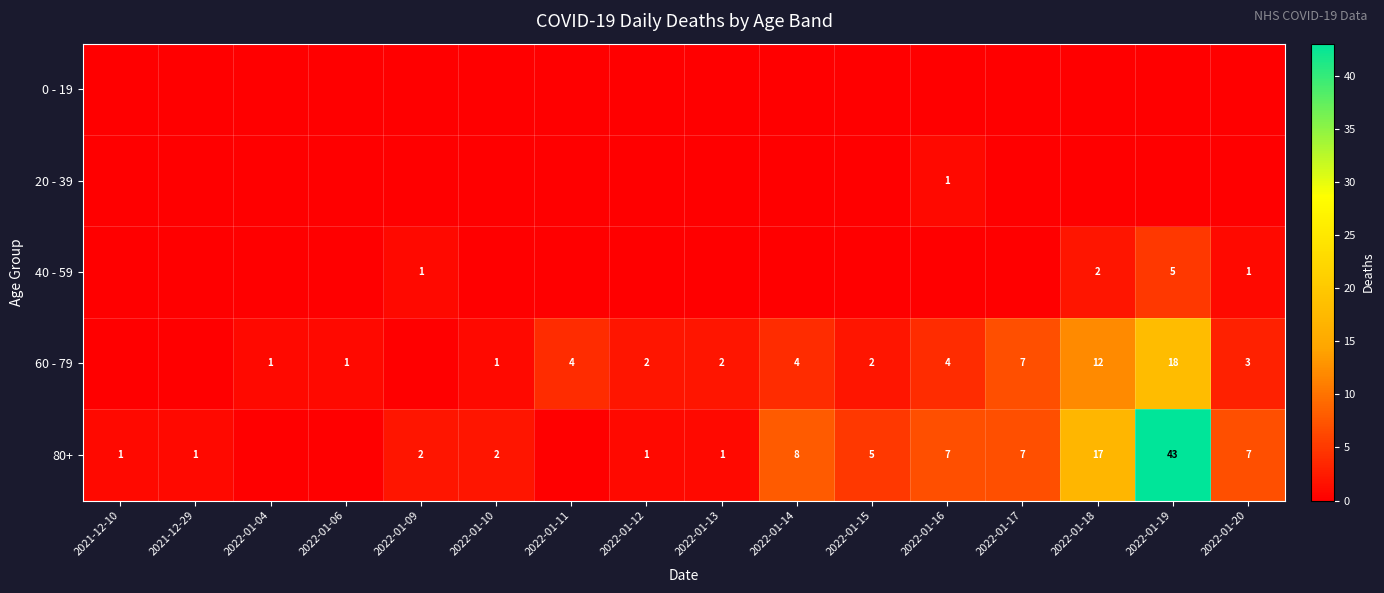

The value of 80+ at 2022-01-17 is 7. True or false?

True